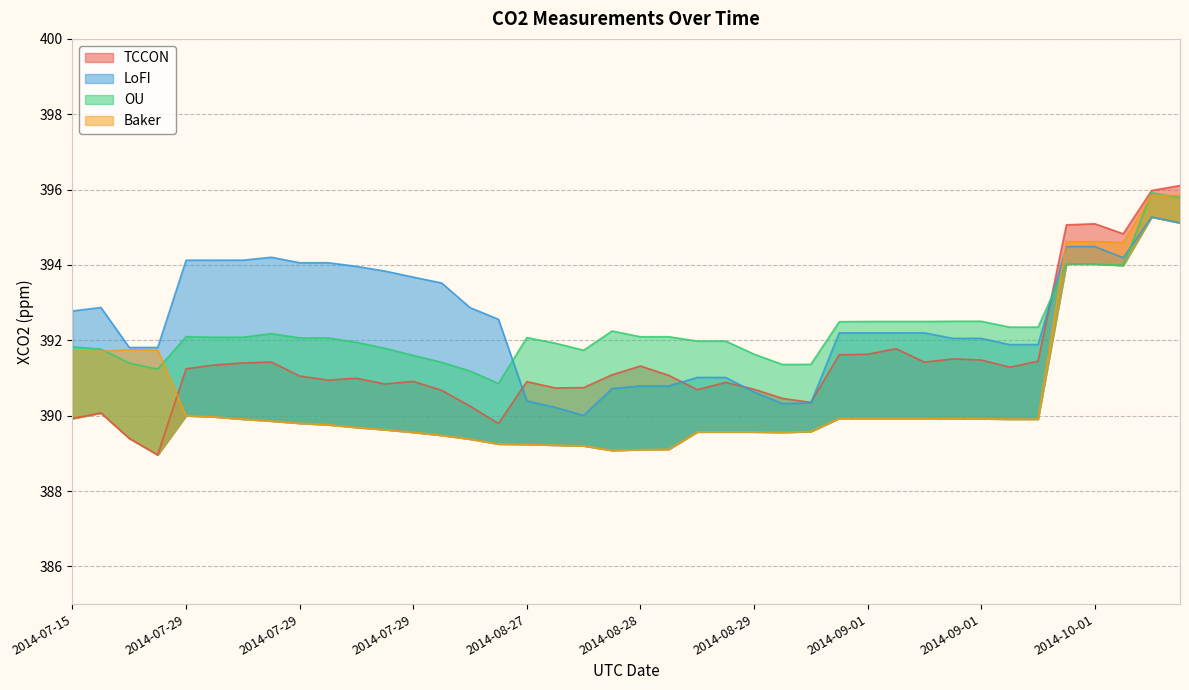

Rank the categories by TCCON value from lowest to highest.

2014-07-15, 2014-07-15, 2014-07-29, 2014-07-15, 2014-07-15, 2014-07-29, 2014-08-29, 2014-08-29, 2014-07-29, 2014-08-29, 2014-08-29, 2014-08-27, 2014-08-27, 2014-07-29, 2014-08-29, 2014-08-27, 2014-07-29, 2014-07-29, 2014-07-29, 2014-07-29, 2014-08-28, 2014-08-28, 2014-07-29, 2014-09-01, 2014-08-28, 2014-07-29, 2014-07-29, 2014-09-01, 2014-07-29, 2014-09-01, 2014-09-01, 2014-09-01, 2014-09-01, 2014-09-01, 2014-09-01, 2014-10-01, 2014-10-01, 2014-10-01, 2014-10-15, 2014-10-15